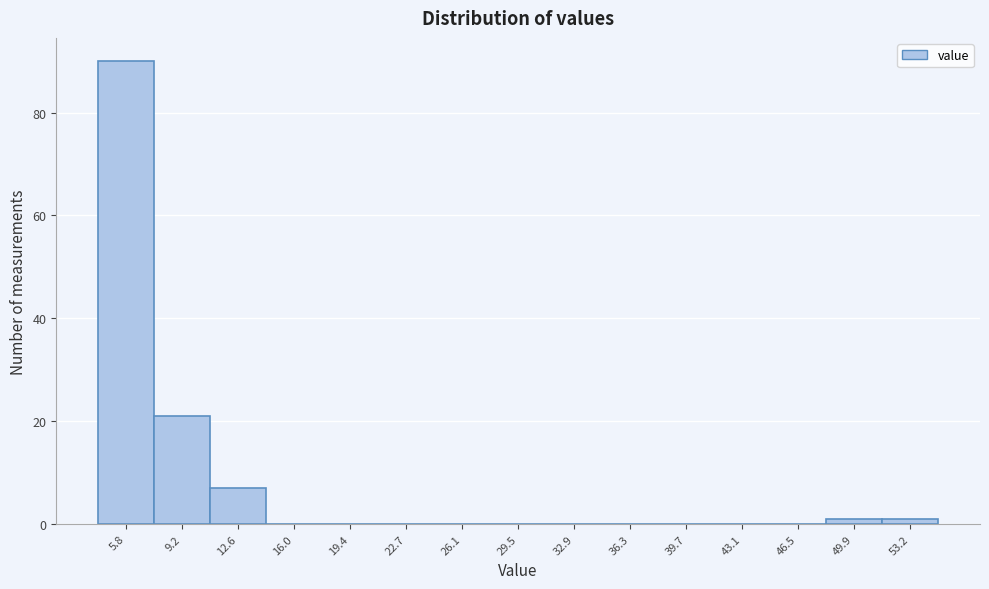

Reading left to right, list all the values displayed in this chart.

5.8=90	9.2=21	12.6=7	16.0=0	19.4=0	22.7=0	26.1=0	29.5=0	32.9=0	36.3=0	39.7=0	43.1=0	46.5=0	49.9=1	53.2=1